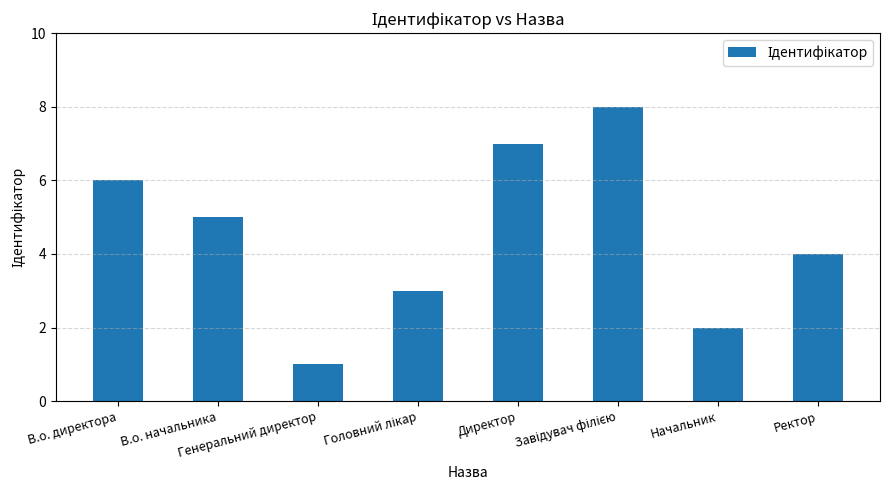

What is the difference between the maximum and second lowest values?

6